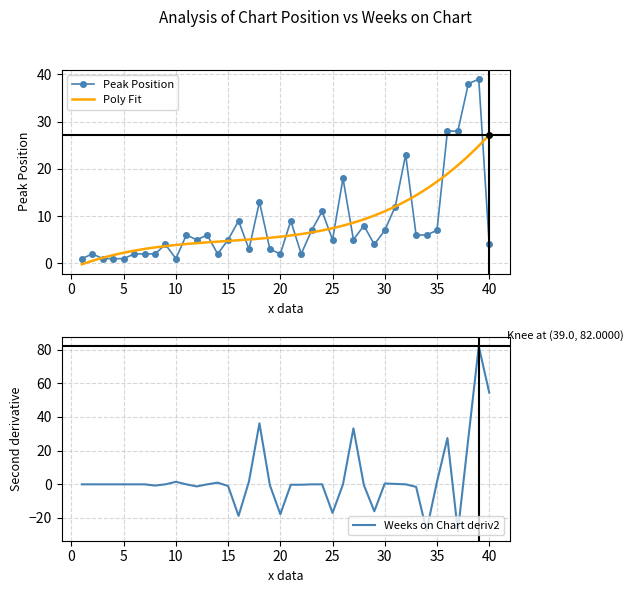

What is the greatest value displayed?

39